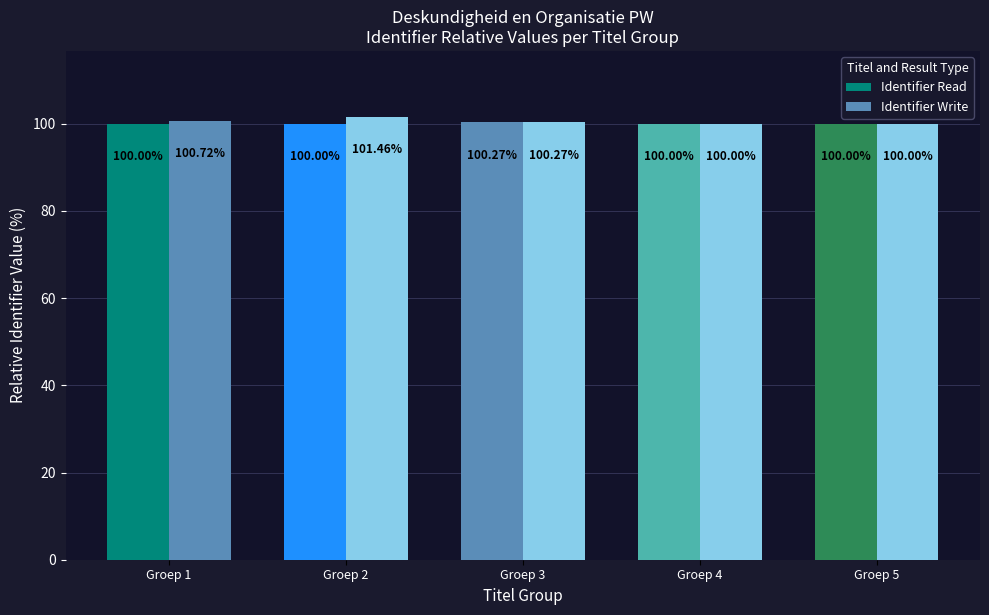

At which label is Identifier Read closest to 100?

Groep 1